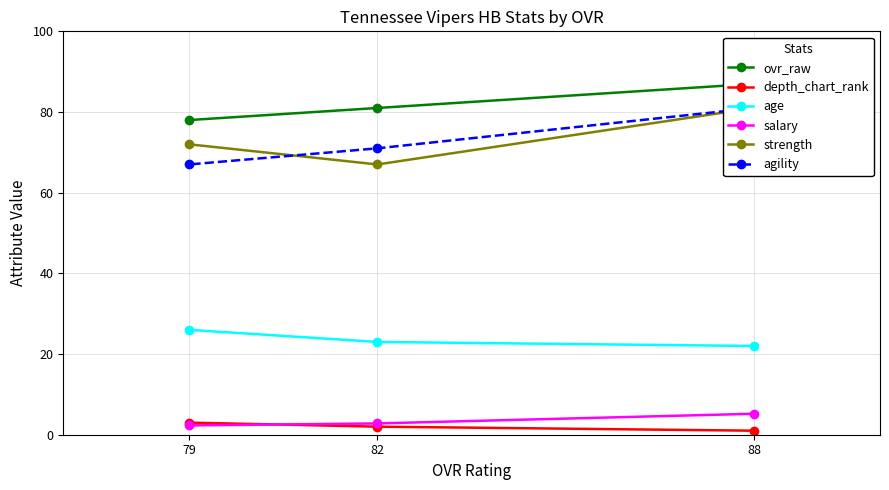

What is the maximum value for age?

26.0